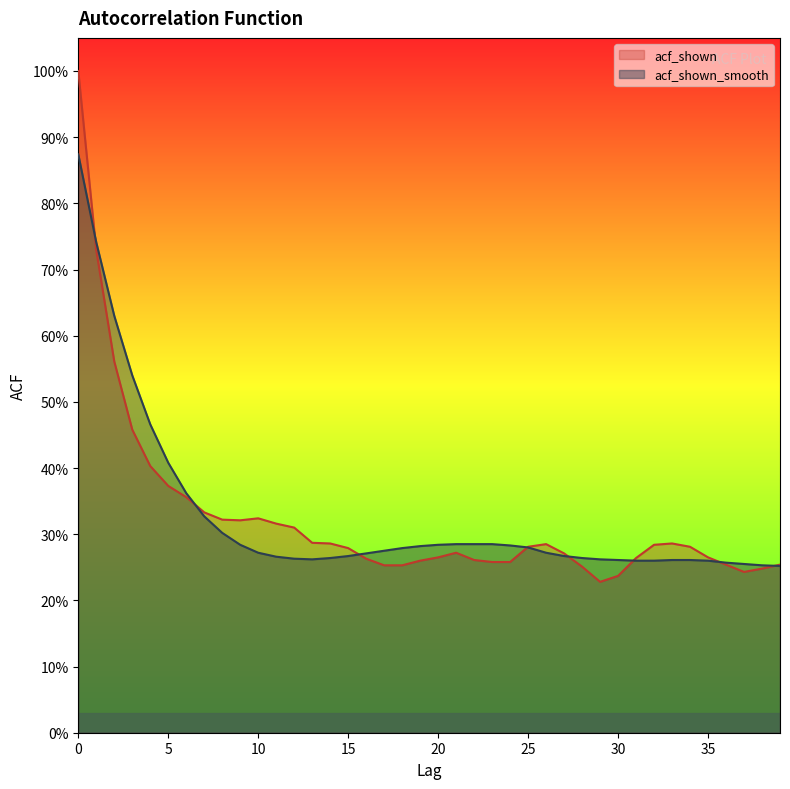

Which series changed the most between 7 and 29?

acf_shown